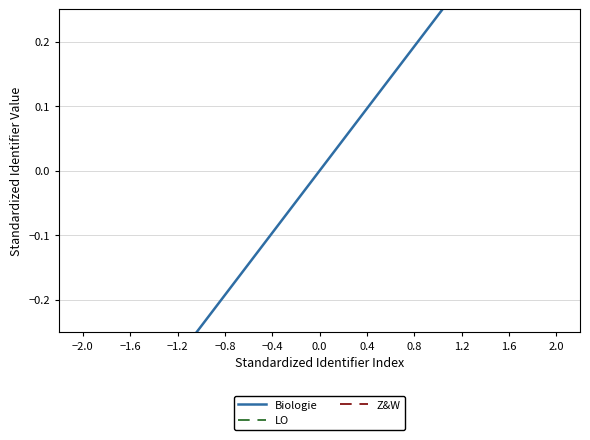

True or false: Biologie and LO cross at least once.

False